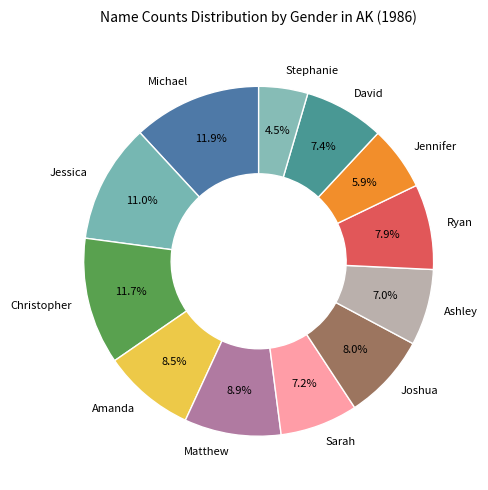

Combined, what portion of the pie is Joshua and David?

15.4%